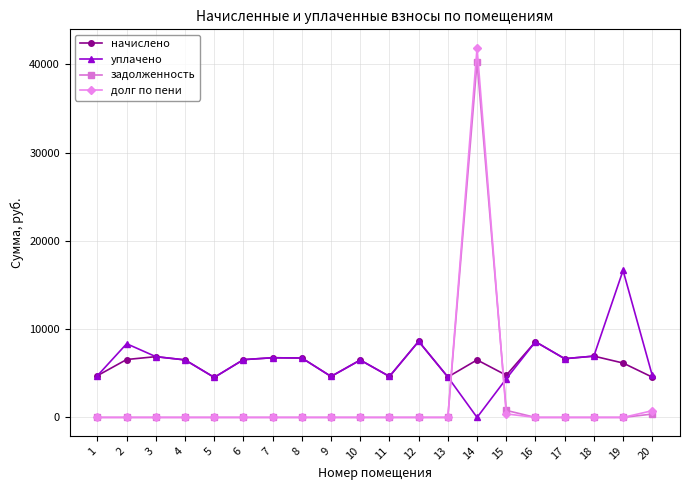

Which series ends up on top after the final intersection of уплачено and долг по пени?

уплачено